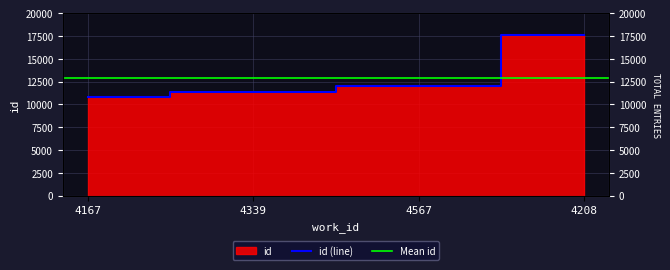

Reading left to right, extract all data points from this chart.

10794	11346	12009	17600